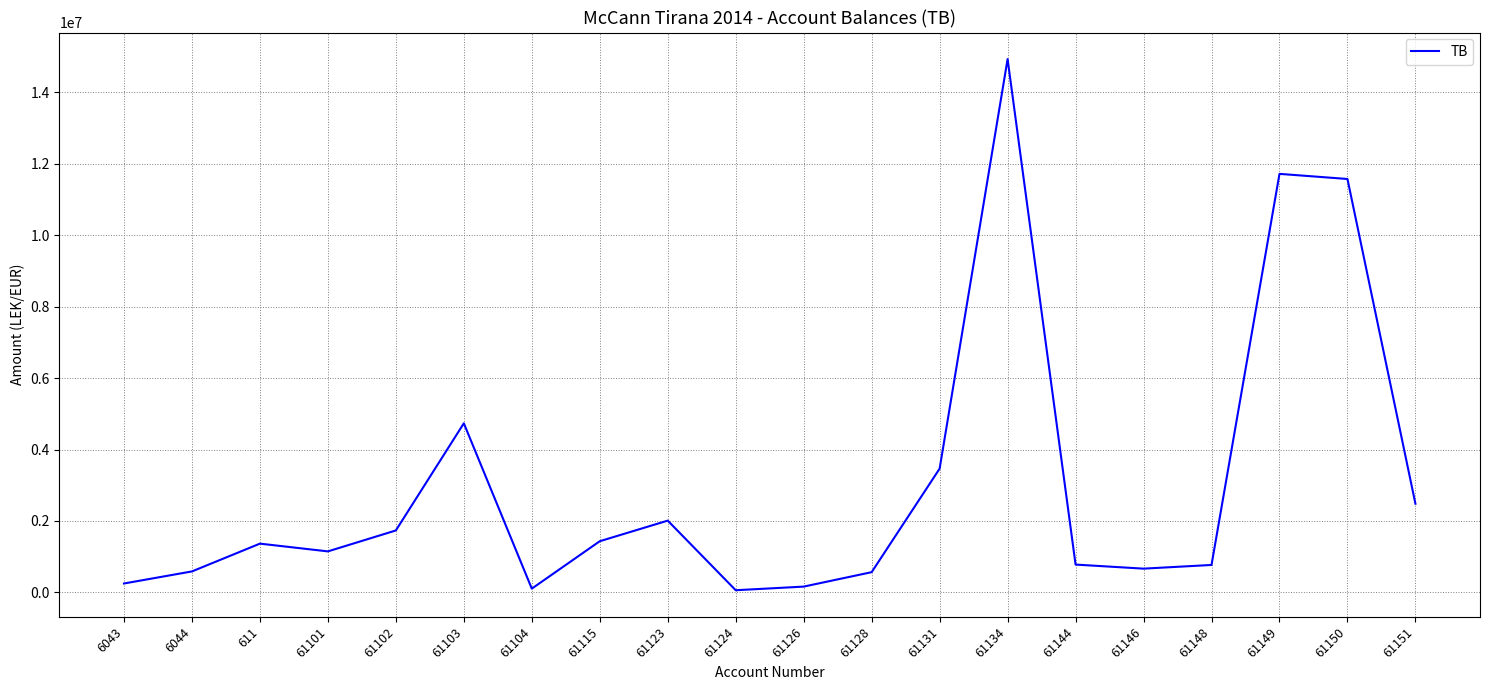

The value at 61150 is 11574631.1. True or false?

True